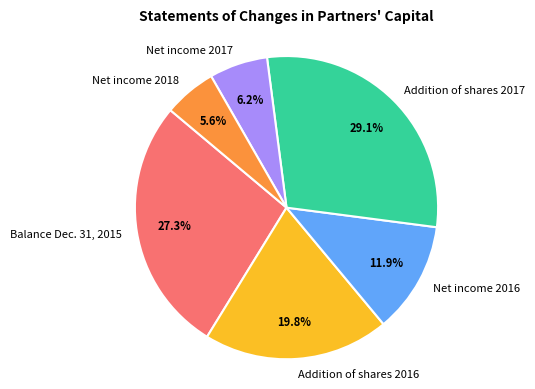

How many slices are in this pie chart?

6